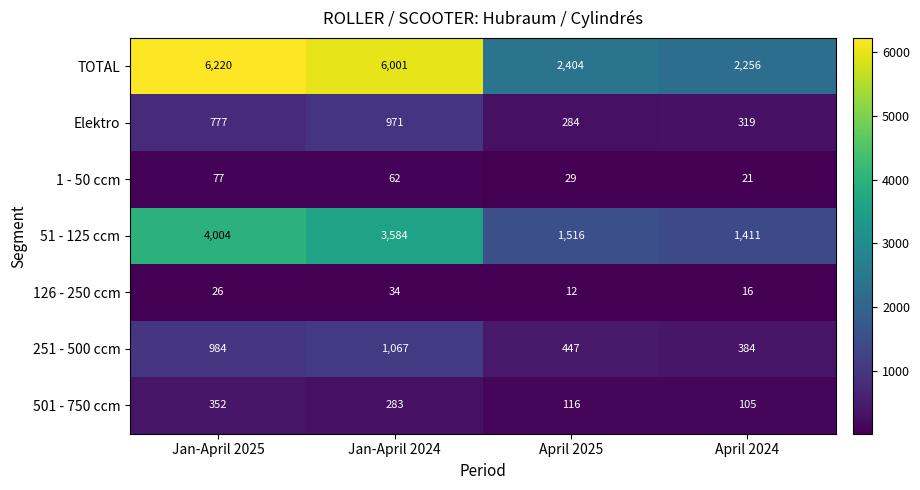

List the series in order of their peak value, lowest first.

126 - 250 ccm, 1 - 50 ccm, 501 - 750 ccm, Elektro, 251 - 500 ccm, 51 - 125 ccm, TOTAL